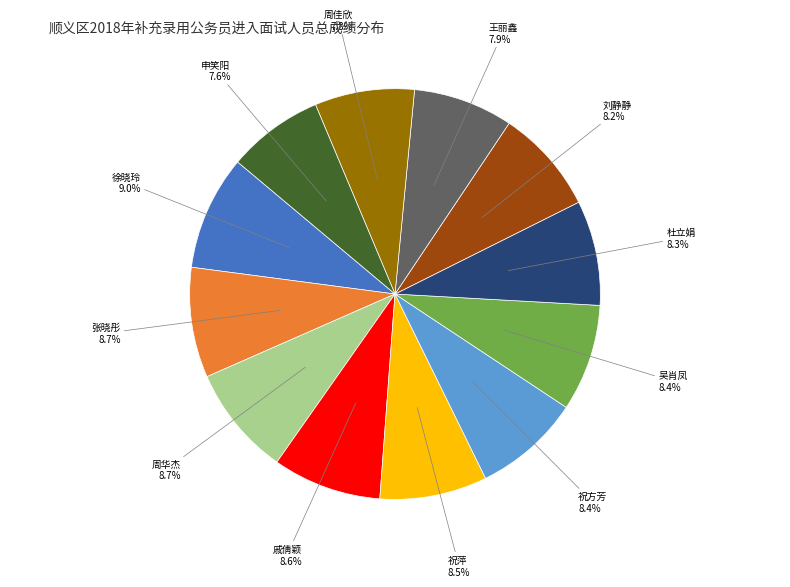

How many segments does this pie chart have?

12